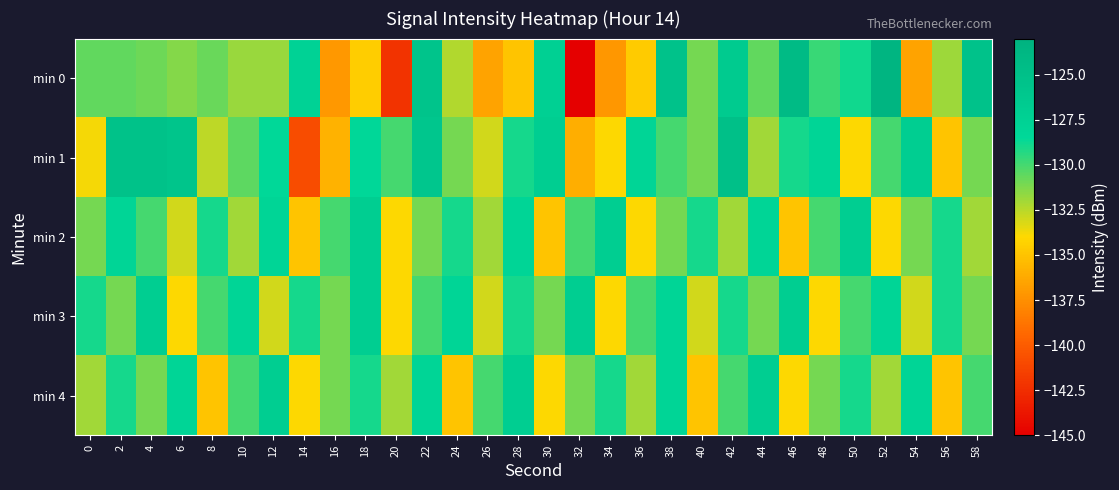

At which category does the chart reach its minimum across all series?

32